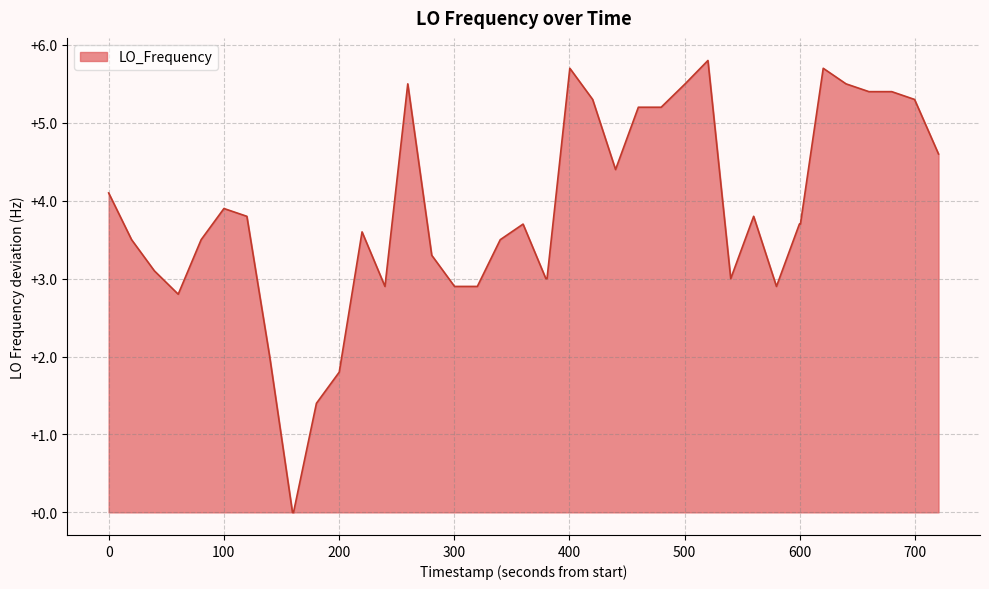

What is the maximum value shown in the chart?

5.8